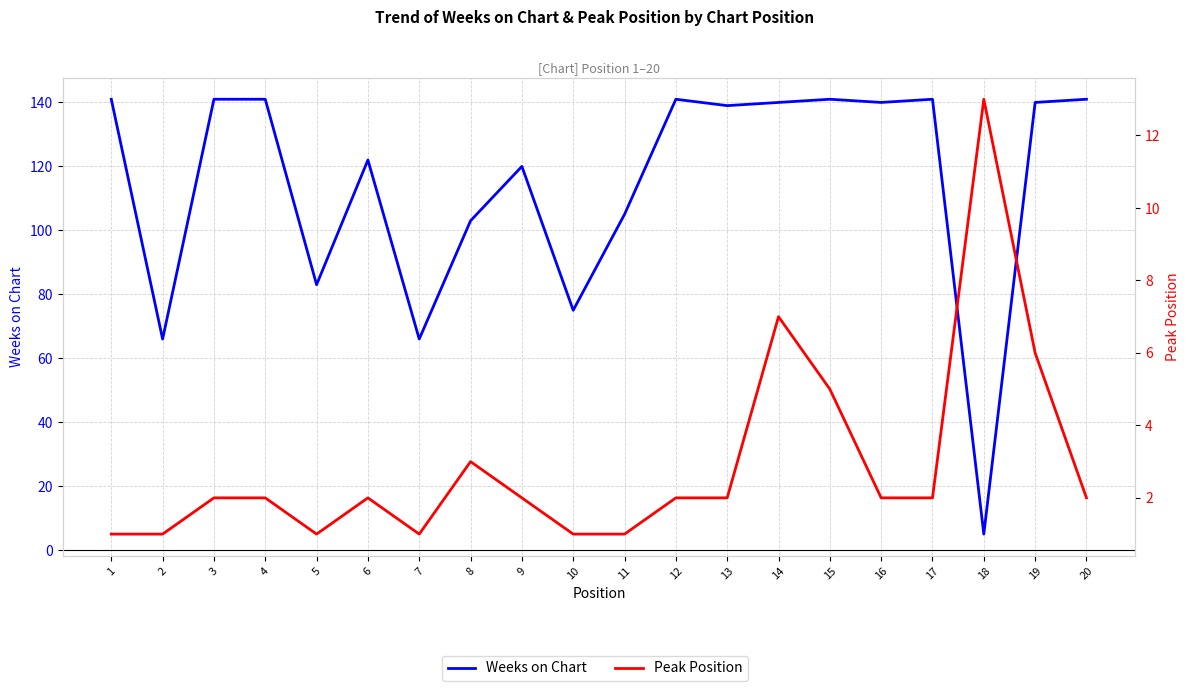

What is the sum of all Weeks on Chart values?

2291